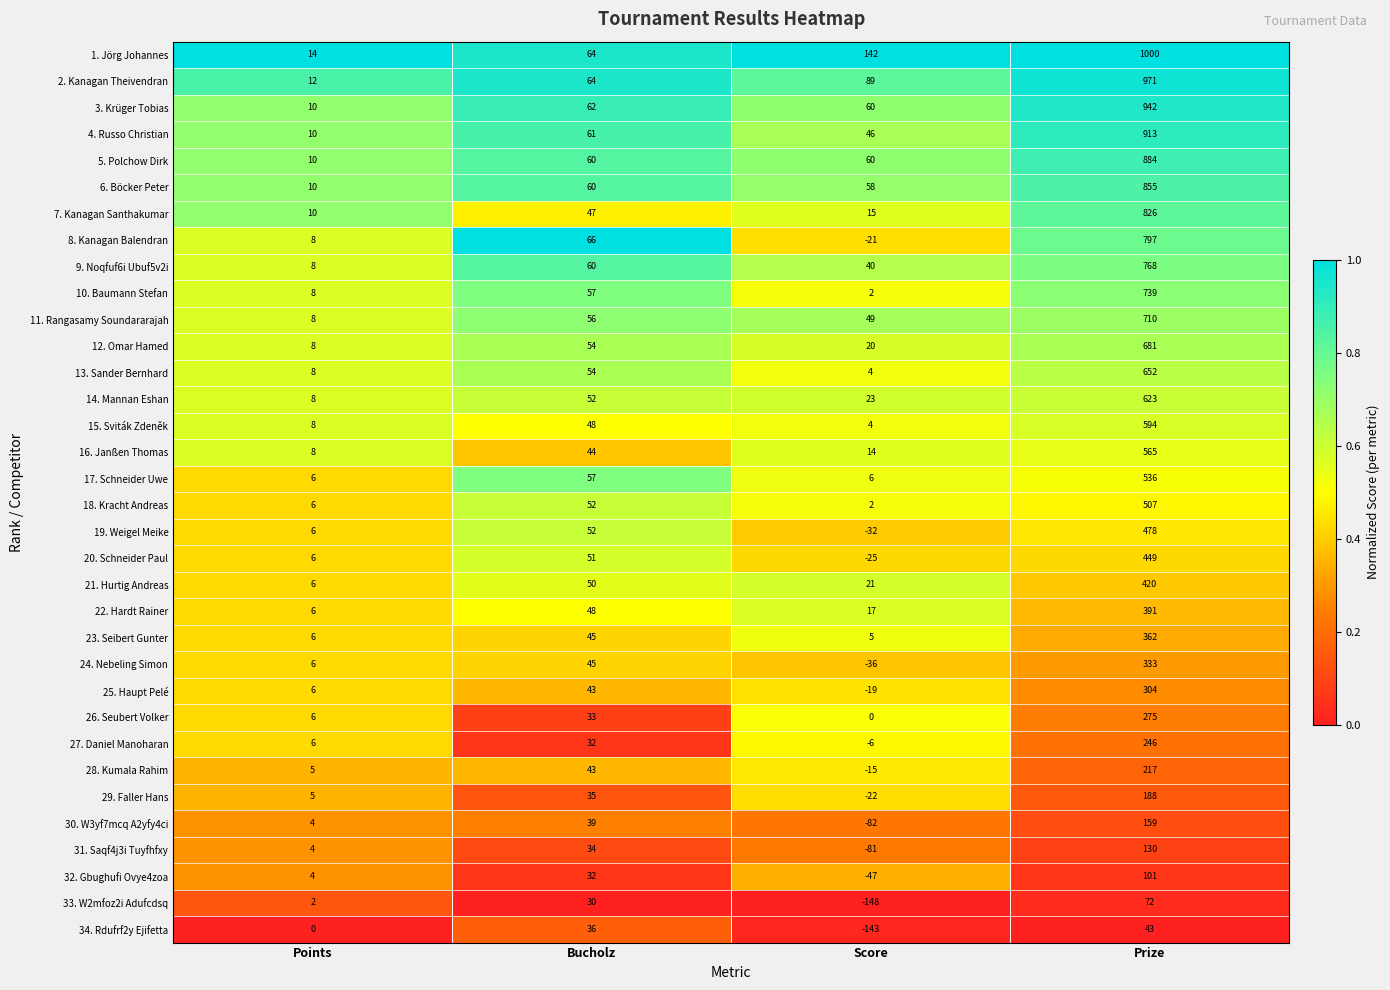

At which category is the sum across all series the highest?

Prize